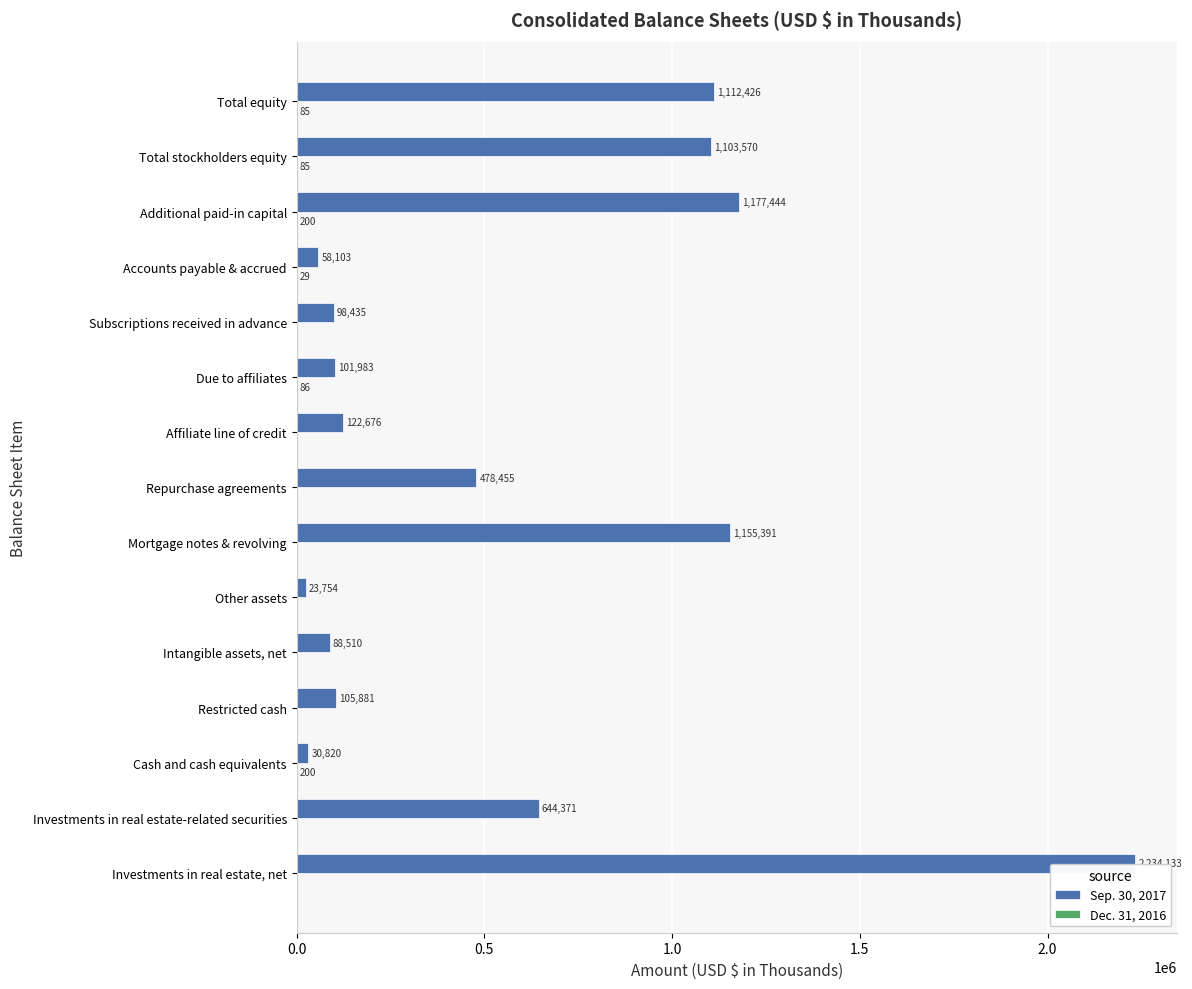

Between Due to affiliates and Subscriptions received in advance, which series saw the biggest shift?

Sep. 30, 2017